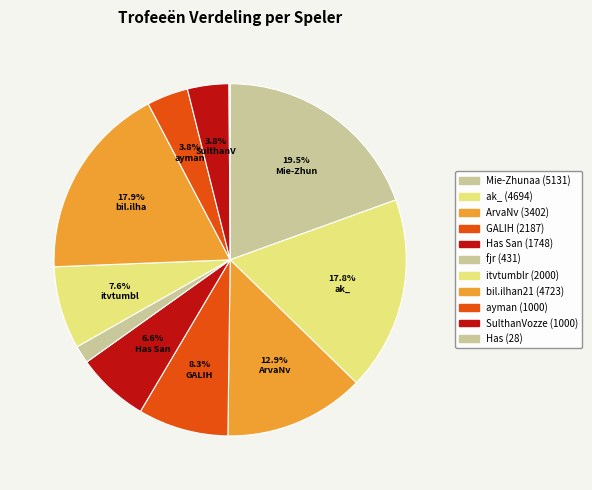

What is the largest slice in the pie chart?

Mie-Zhunaa